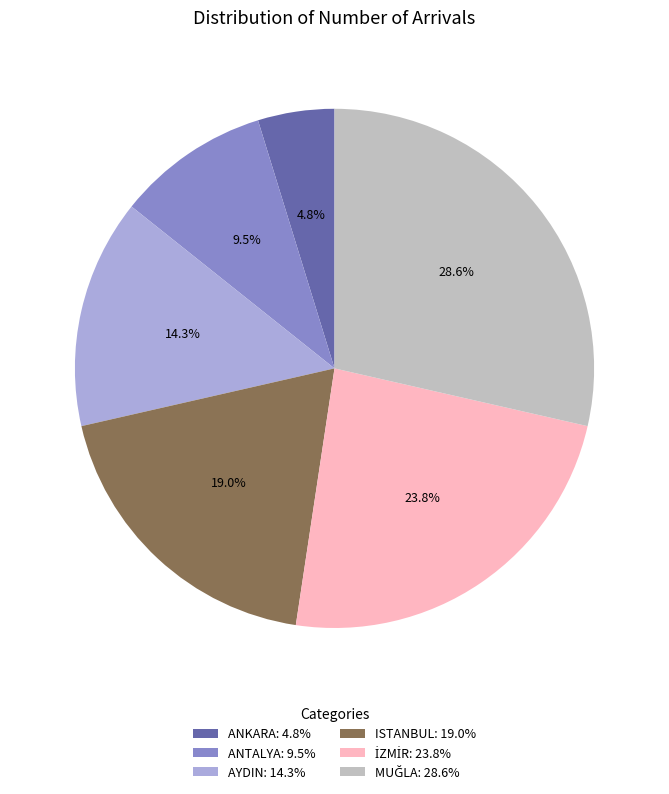

How many slices are in this pie chart?

6